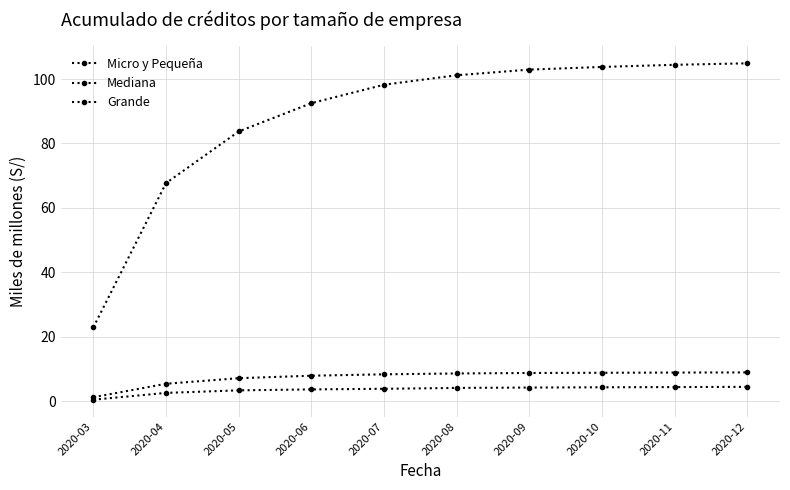

At how many categories does at least one series exceed 45?

9